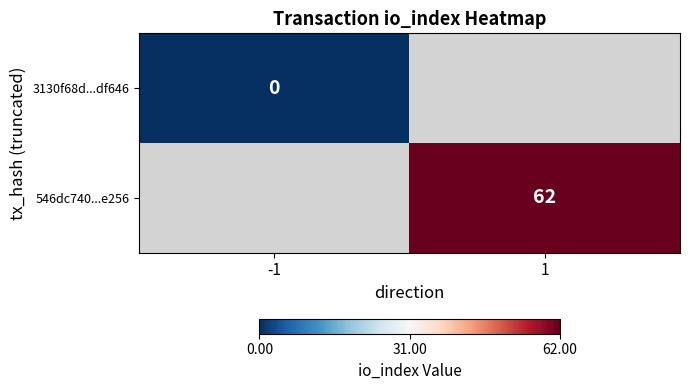

Is it true that 546dc740...e256 equals 62 at 1?

True